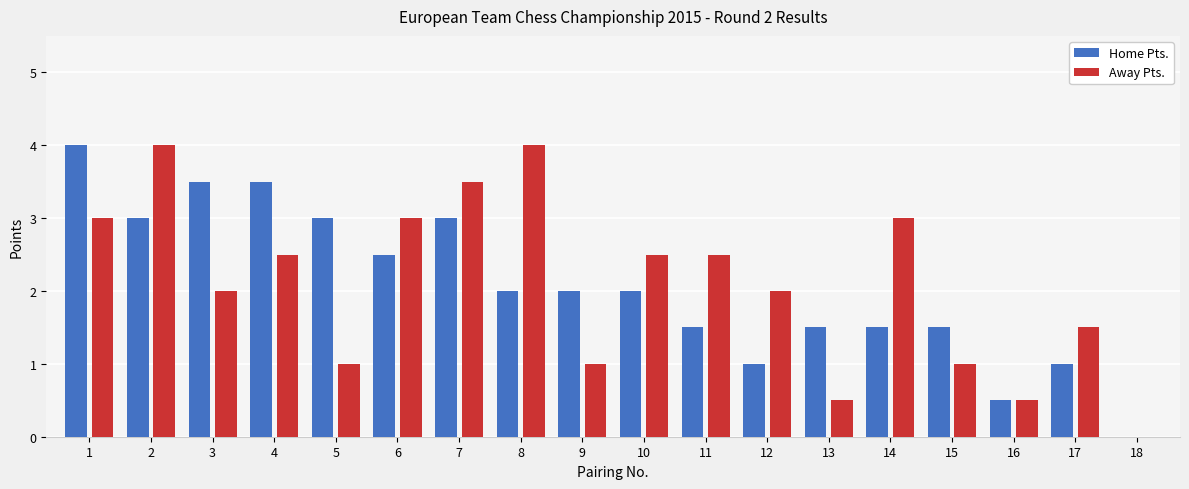

Between 2 and 10, which series saw the biggest shift?

Away Pts.